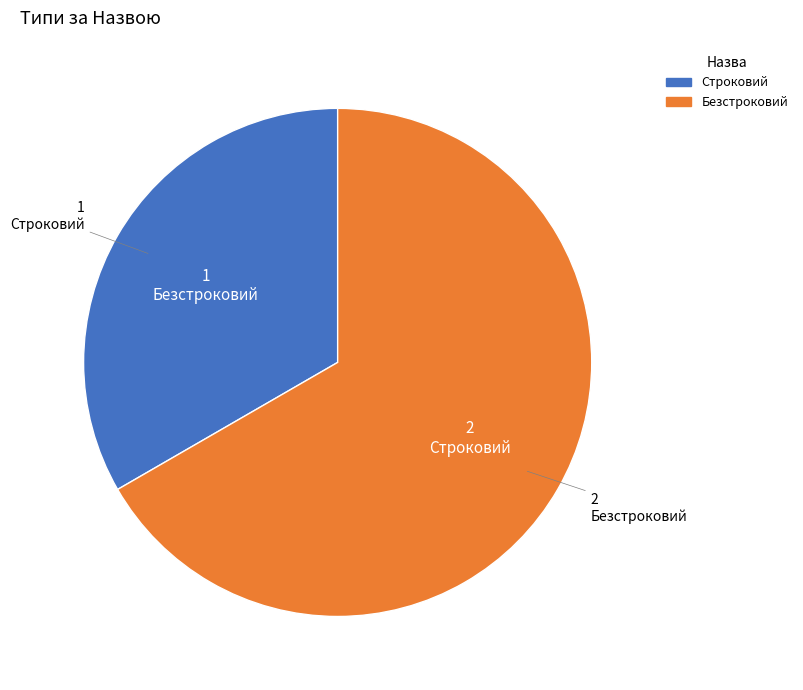

Rank the categories by value from lowest to highest.

Строковий, Безстроковий